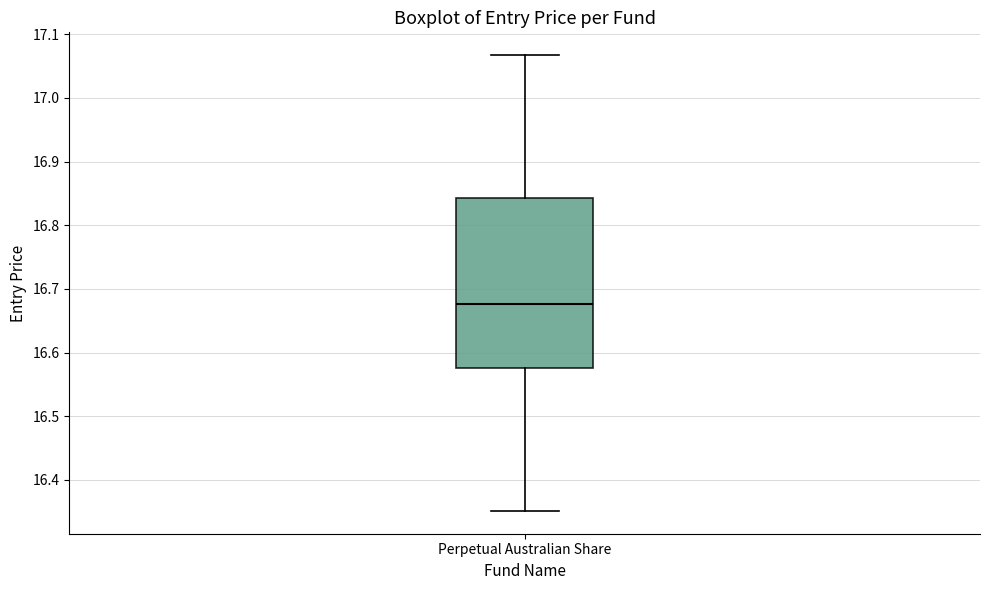

Transcribe this box plot: give where the median line is, the range the box spans, and where the two whiskers end, as read against the y-axis. The values are not printed on the chart, so give them approximately, as read against the axis.

median 16.68, box 16.58 to 16.84, whiskers 16.35 to 17.07